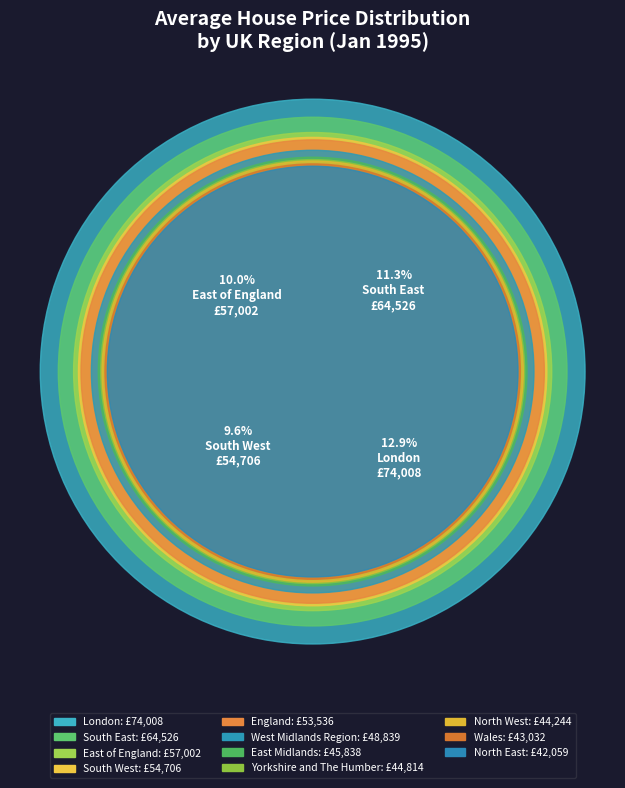

Count the number of slices in the pie.

11